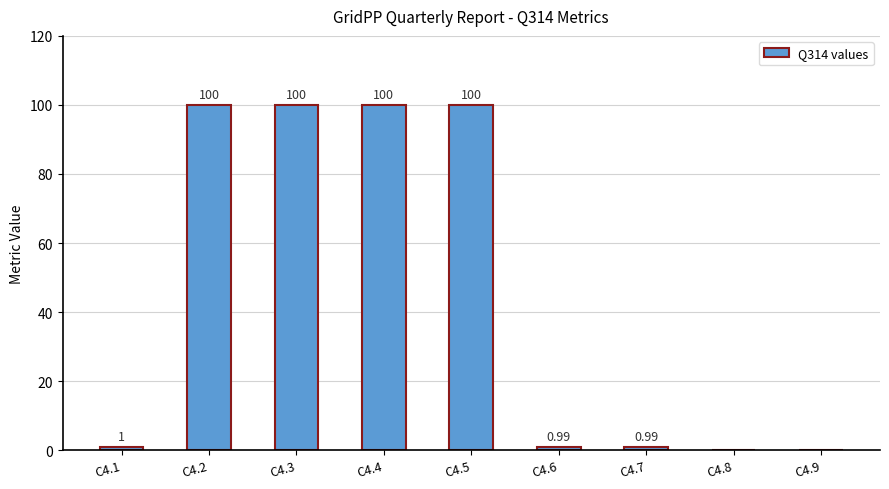

Which has a higher value, C4.7 or C4.2?

C4.2